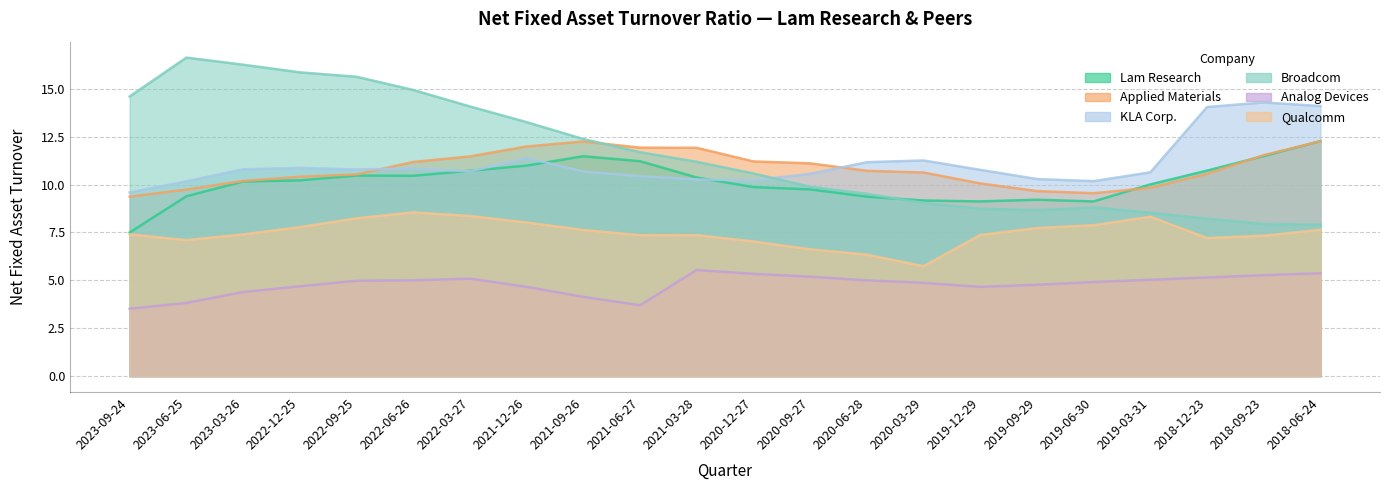

What is the total value across all series at 2023-06-25?

56.9